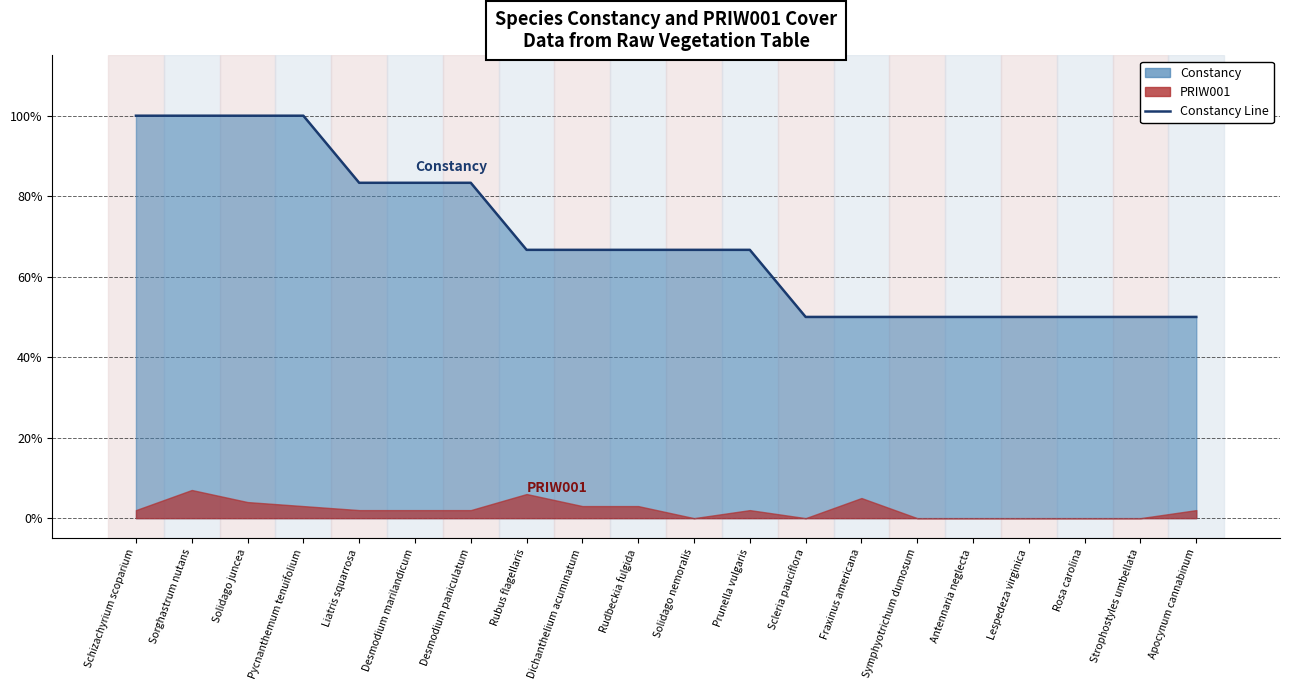

How many data points are less than 66?

8